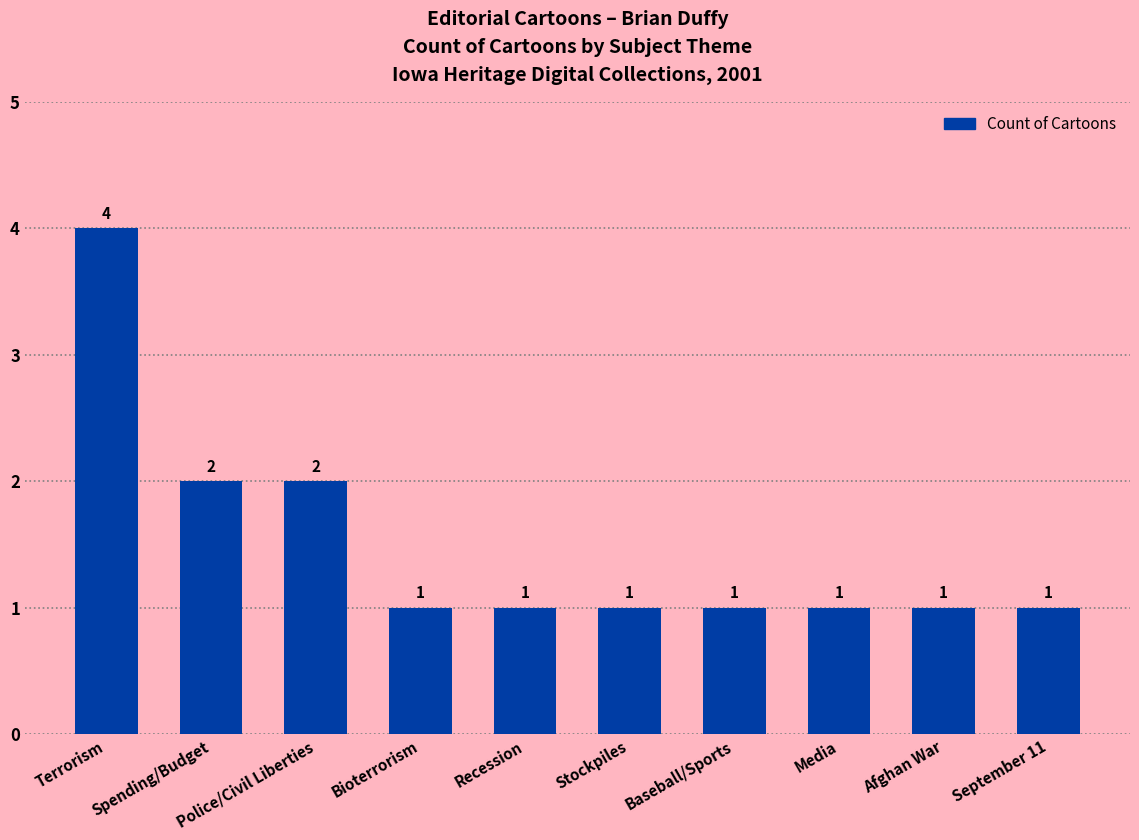

What is the value of the 1st bar from the left?

4